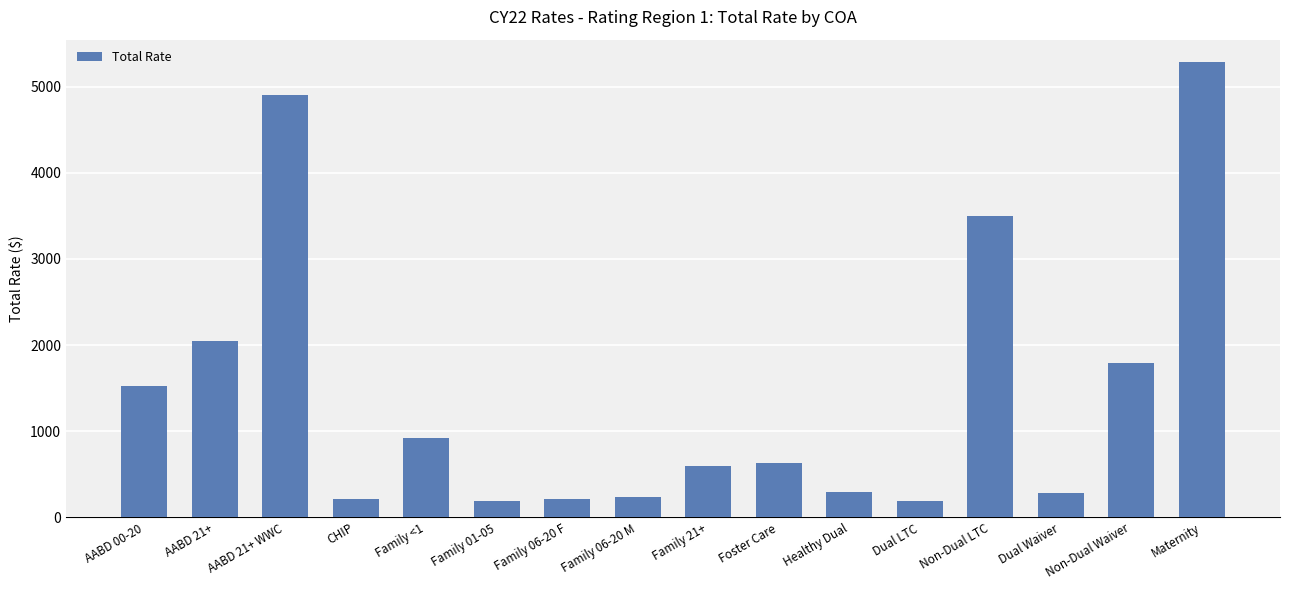

What is the minimum value shown in the chart?

193.2